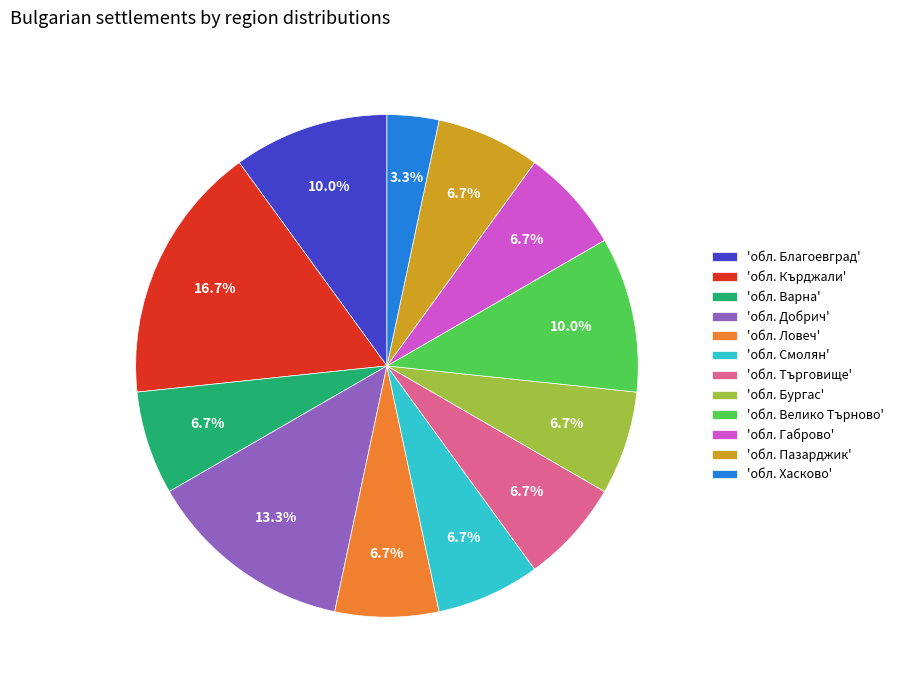

How much of the chart is everything except 'обл. Варна'?

93.3%